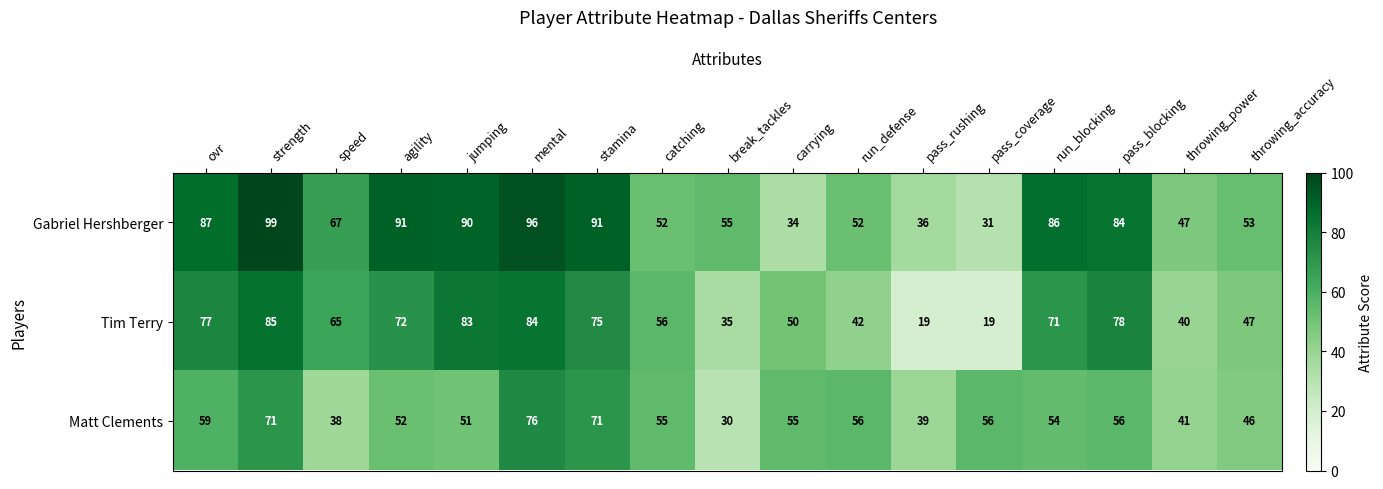

At which label does Matt Clements first exceed 55?

ovr